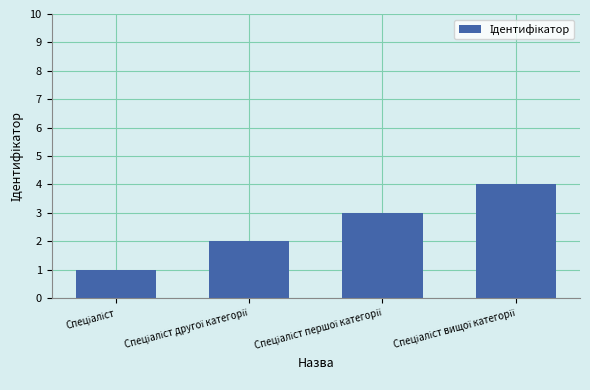

What is the greatest value displayed?

4